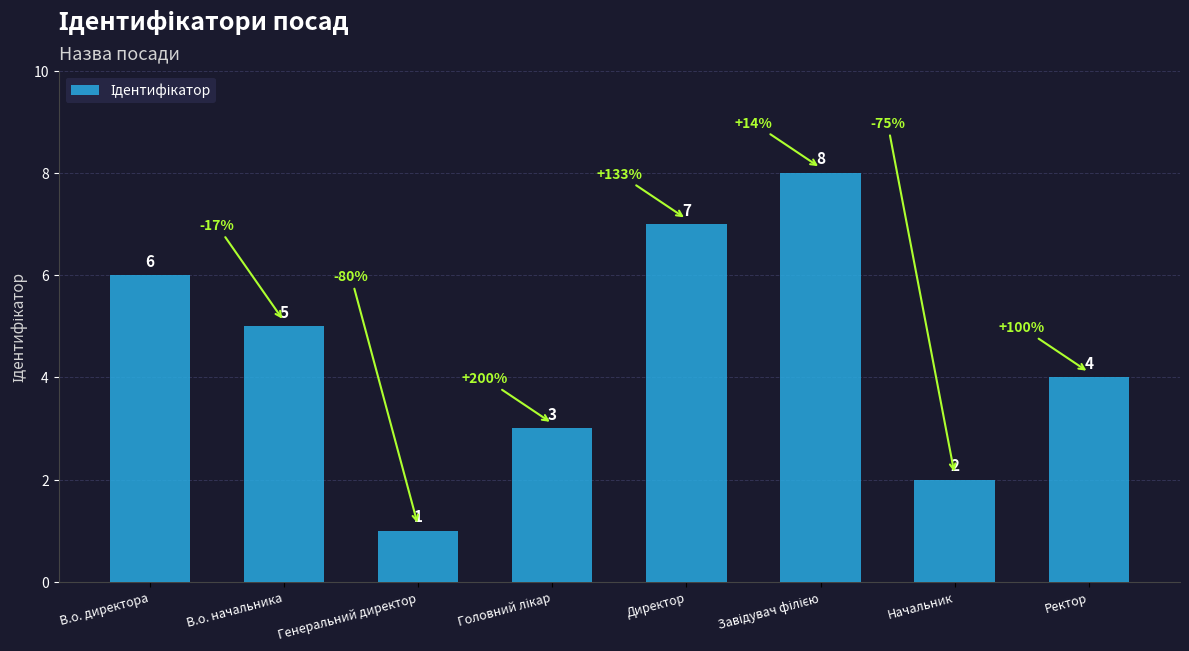

Are the bars horizontal?

No